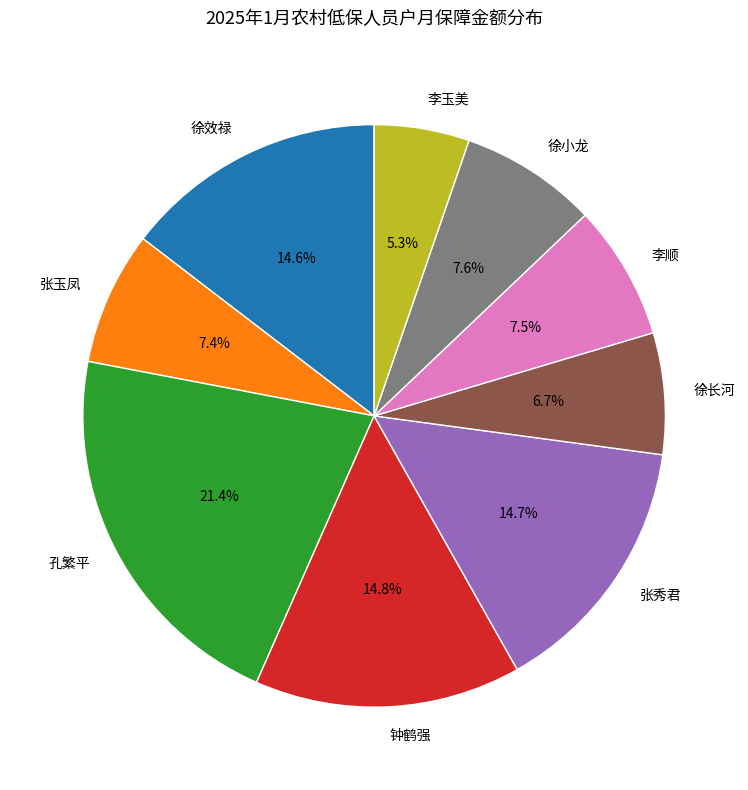

How much of the chart is everything except 张秀君?

85.3%